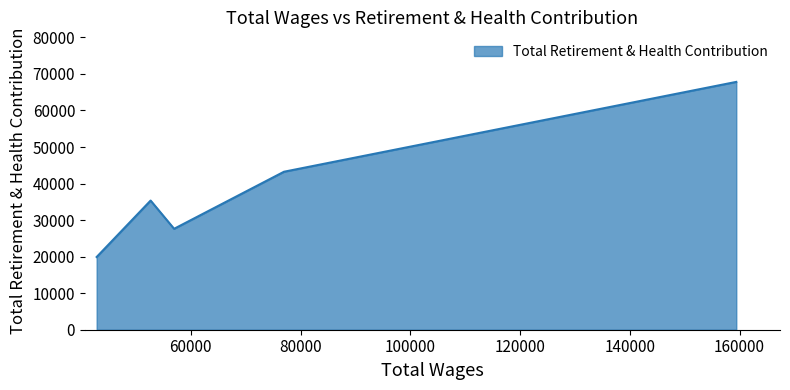

What is the difference between the maximum and minimum values?

47917